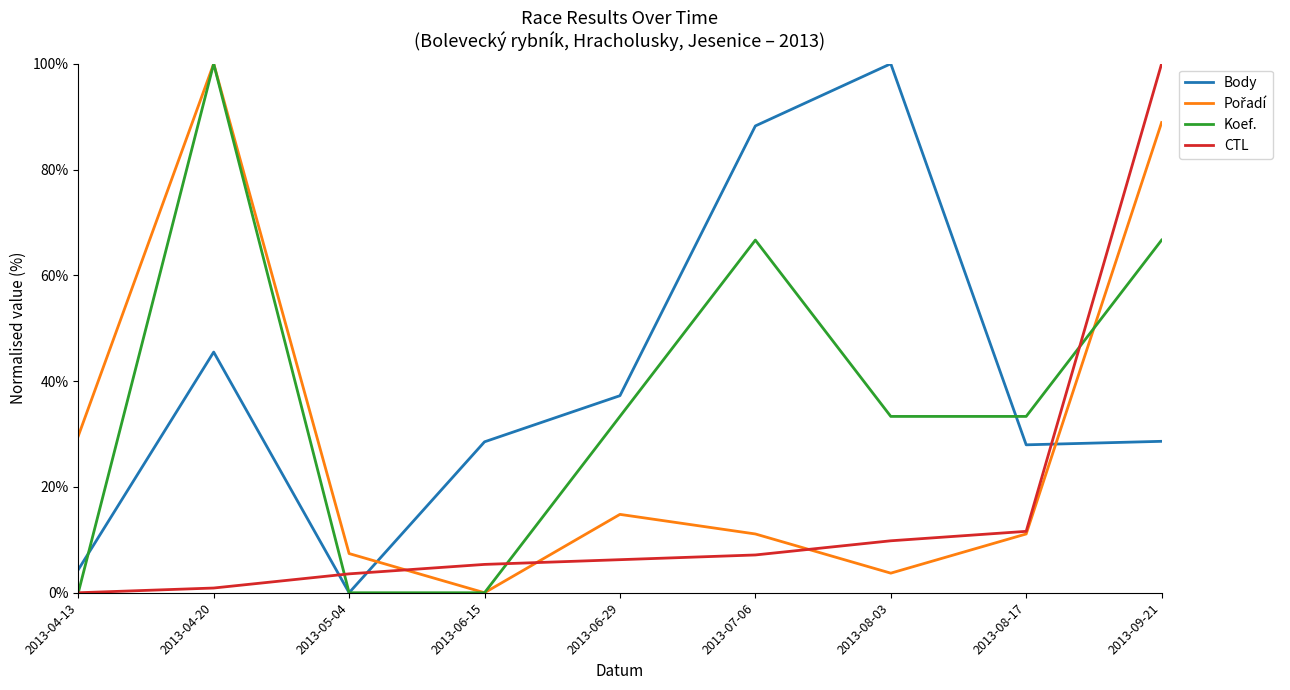

Which category has the highest value in the Body series?

2013-08-03